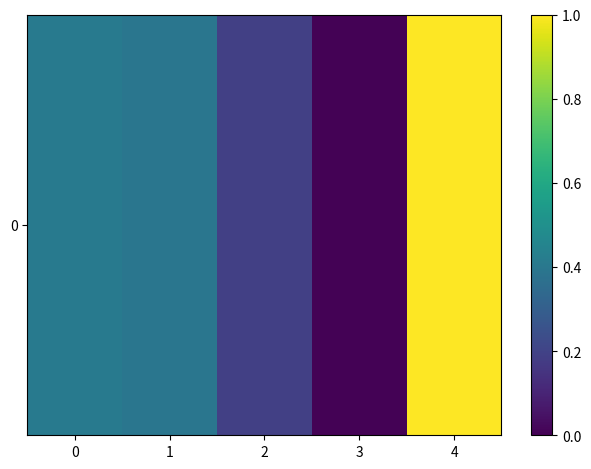

Reading left to right, what are all the values shown in this chart?

0.4	0.4	0.2	0.0	1.0